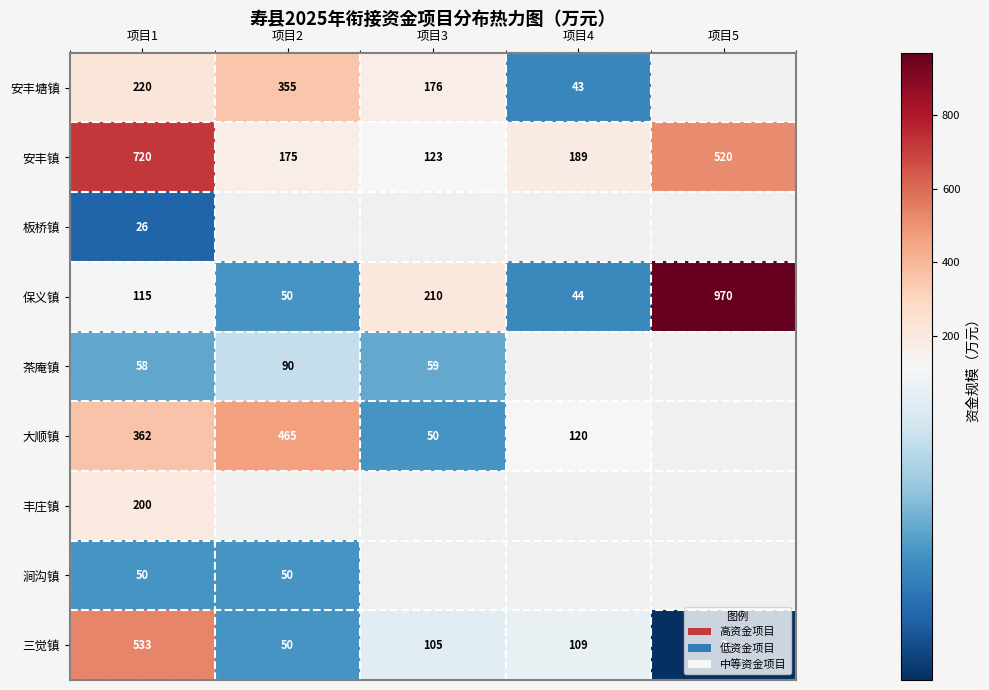

At which label does 安丰镇 reach its minimum?

项目3